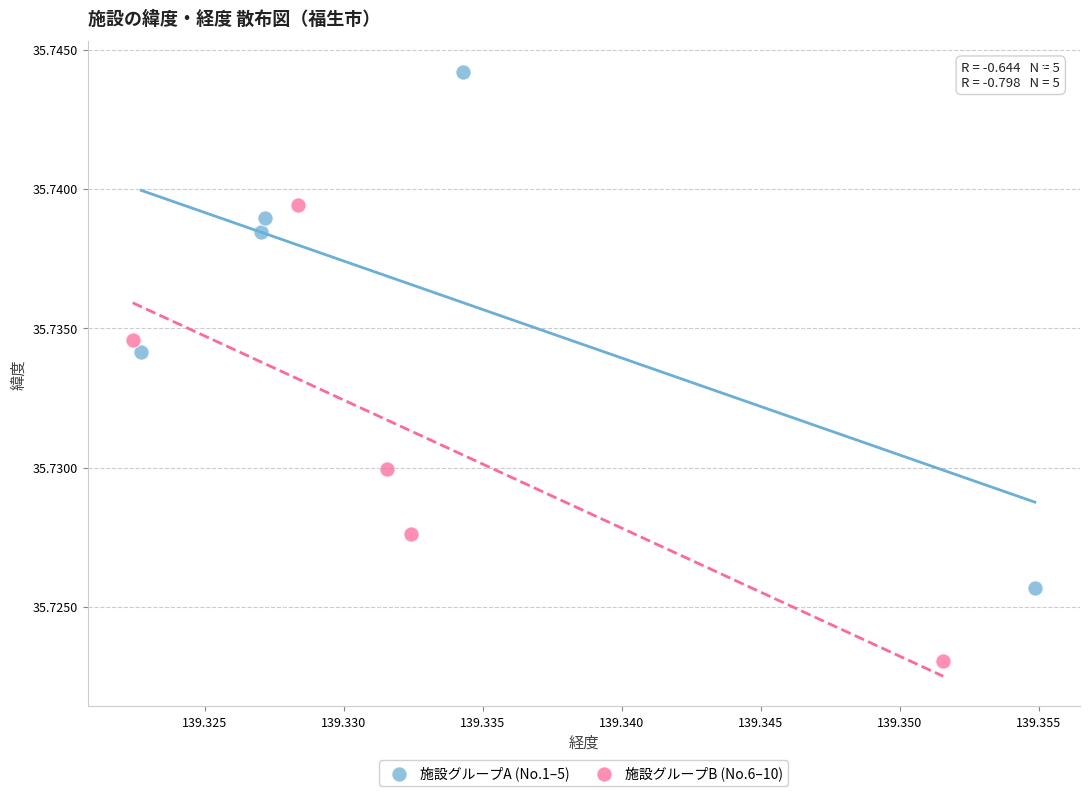

Which series contains the lowest Y value?

施設グループB (No.6–10)